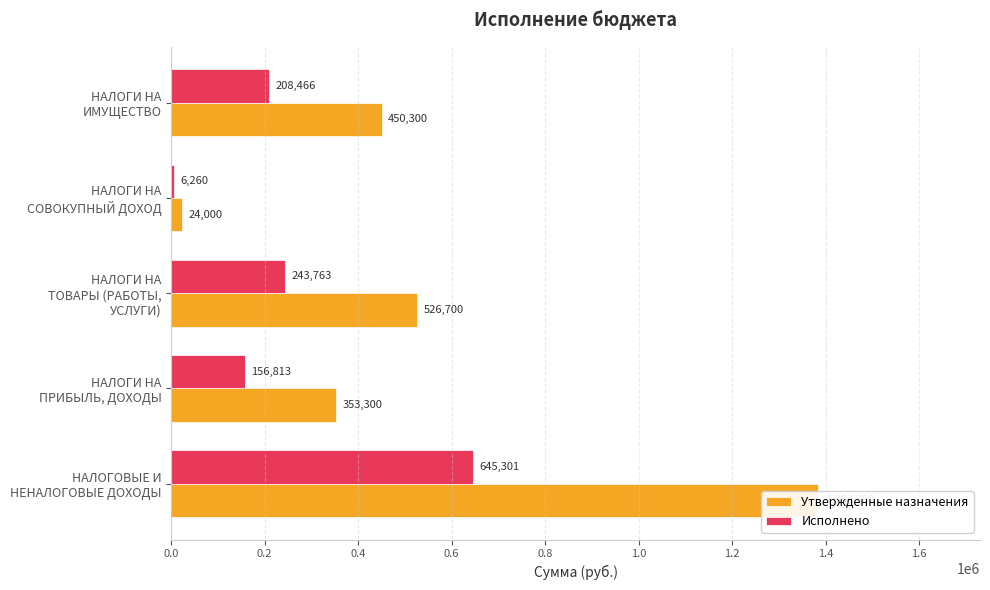

Are the bars grouped side by side (vs. stacked)?

Yes